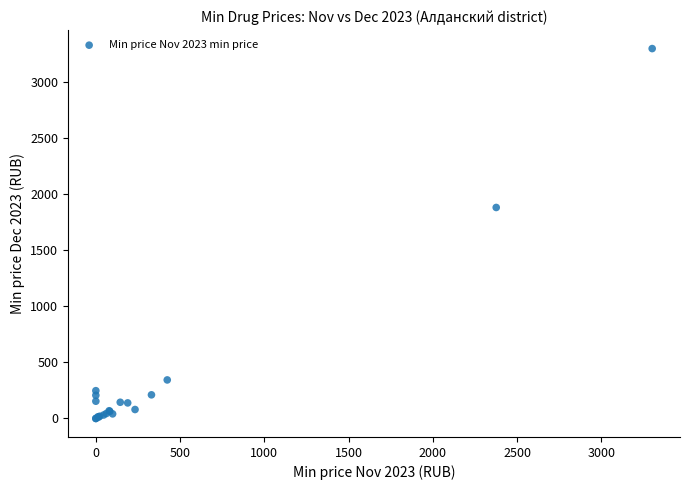

What Y value in the scatter plot is closest to 1650?

1883.0